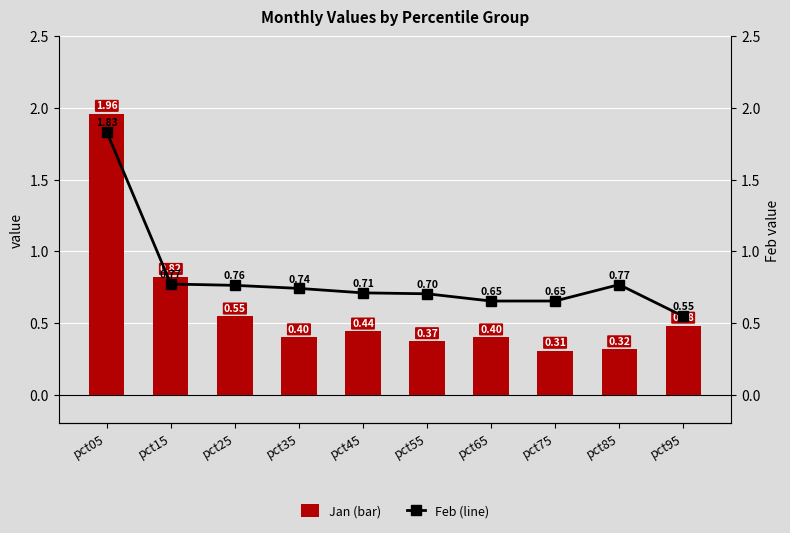

Which series has the largest range (max minus min)?

Jan (bar)